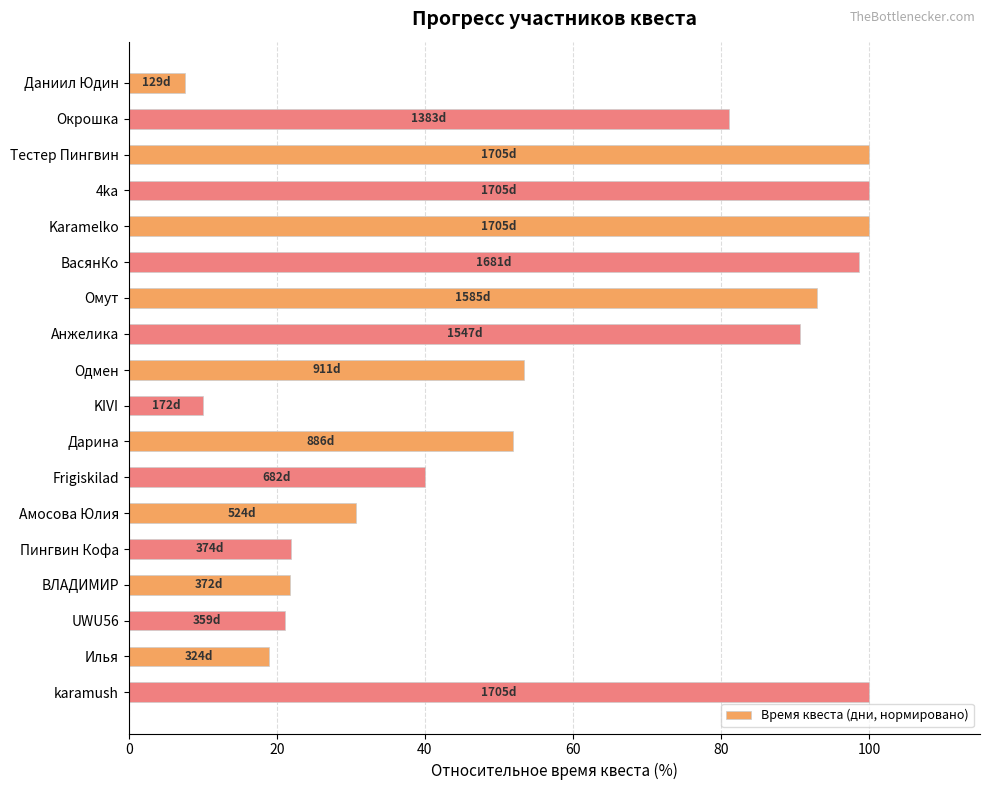

Does the chart contain stacked bars?

No